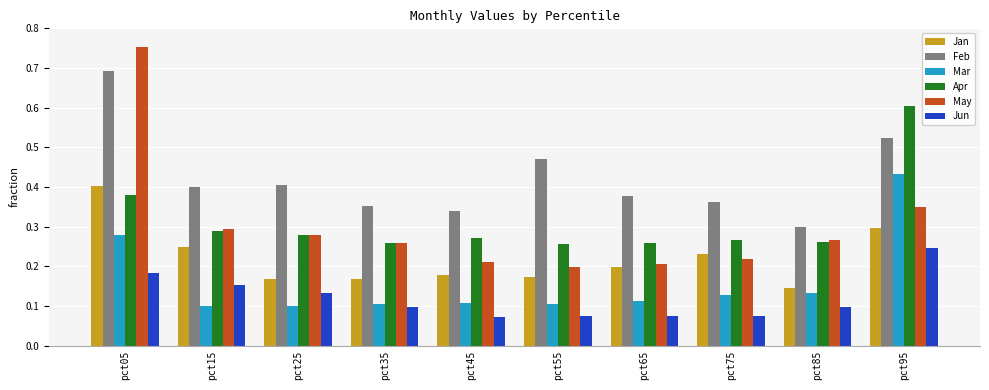

Which category has the highest value across all series?

pct05